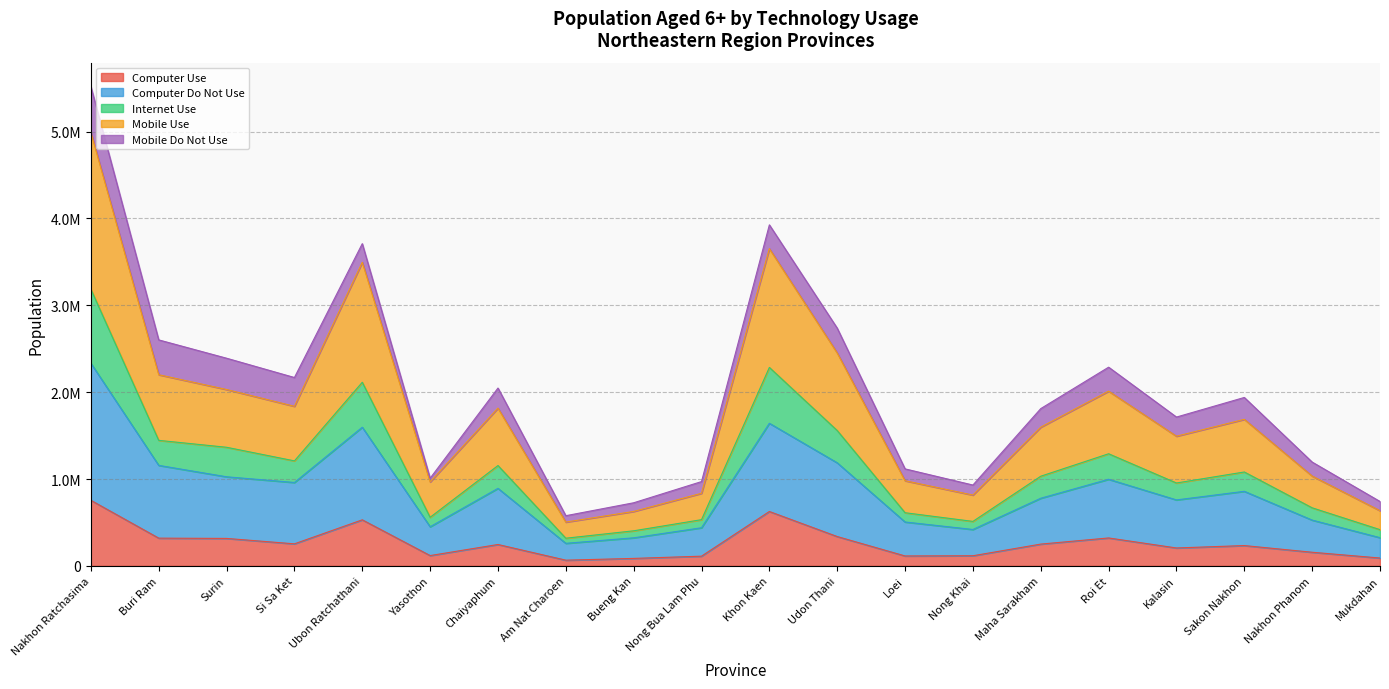

True or false: Computer Do Not Use and Computer Use intersect in this chart.

False